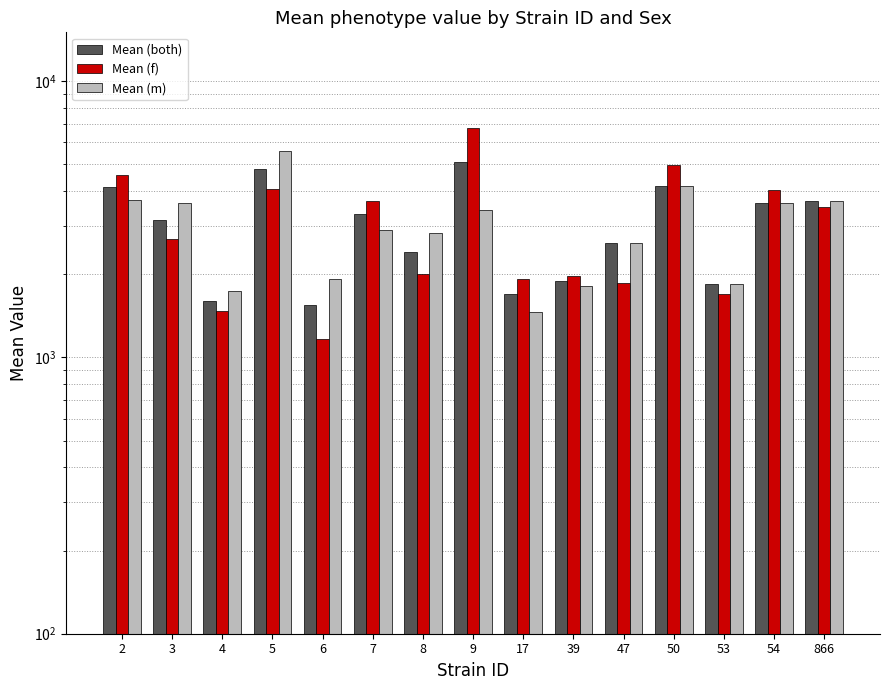

Reading left to right, what are all the values shown in this chart?

Mean (both): 4141.4	3149.6	1603.0	4819.6	1541.2	3288.9	2409.3	5085.3	1689.1	1884.3	2599.9	4181.1	1836.6	3628.2	3684.5
Mean (f): 4571.6	2673.0	1466.1	4055.6	1168.1	3689.2	1999.7	6751.1	1914.8	1961.5	1865.2	4950.9	1690.2	4024.9	3507.0
Mean (m): 3711.2	3626.2	1739.9	5583.6	1914.4	2888.6	2818.9	3419.5	1463.5	1807.1	2599.9	4181.1	1836.6	3628.2	3684.5